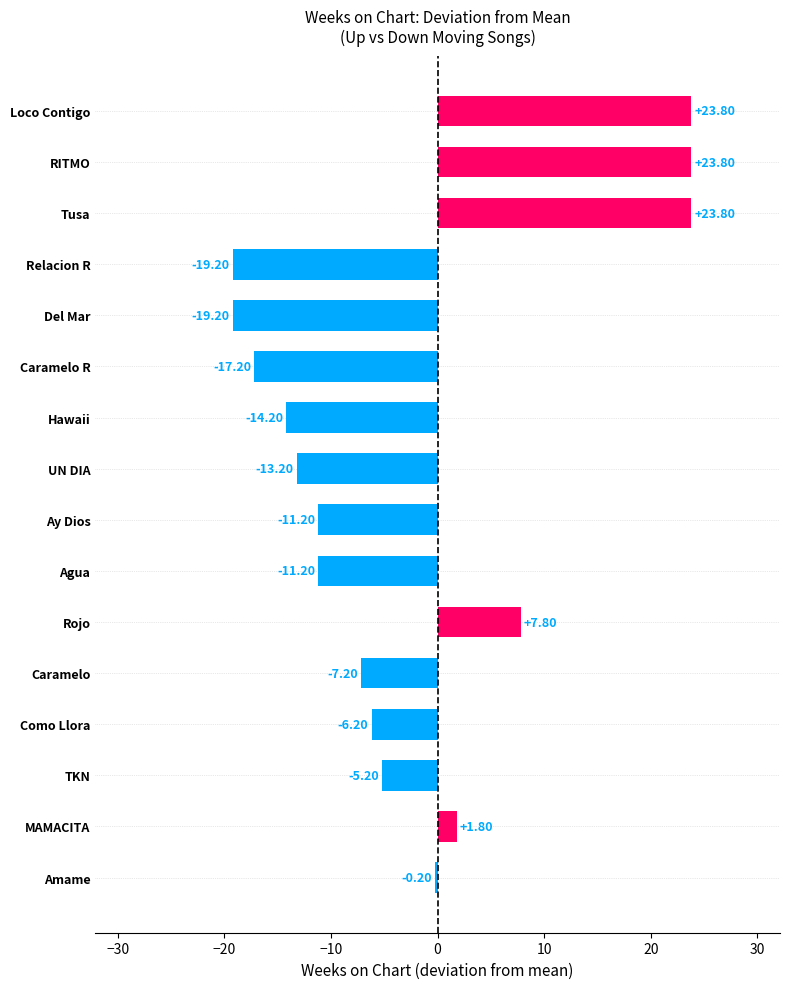

Count the number of data series in this chart.

1